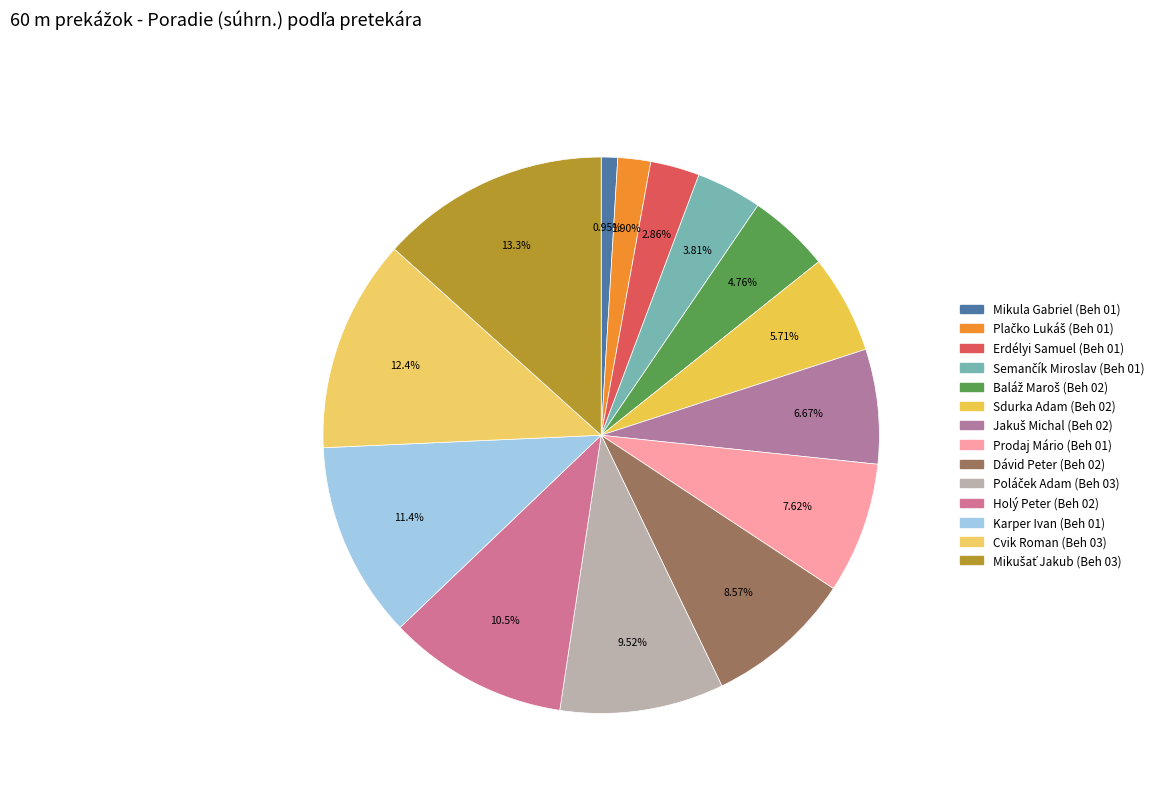

Count the number of slices in the pie.

14